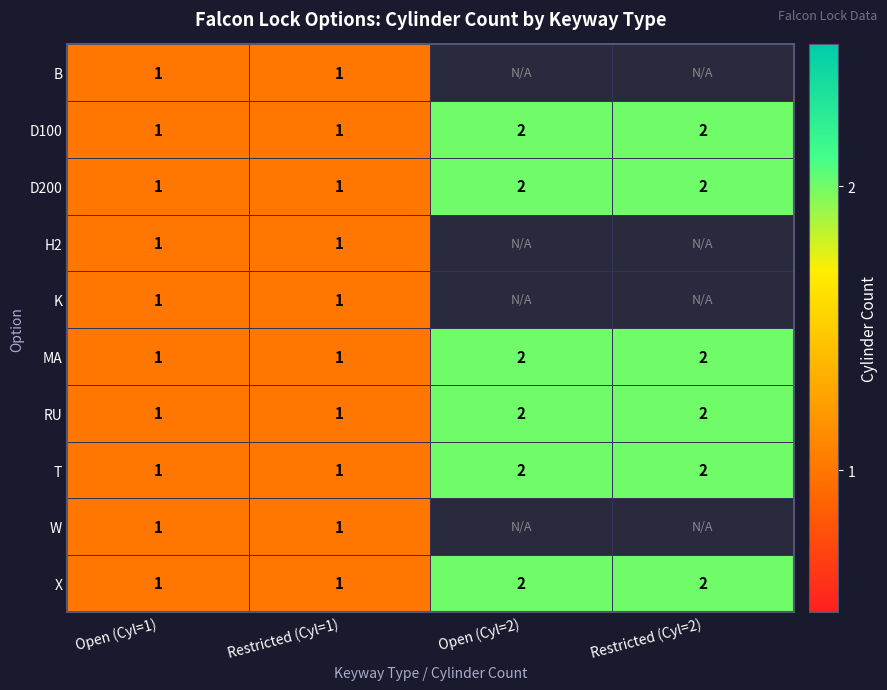

The value of RU at Open (Cyl=2) is 2. True or false?

True